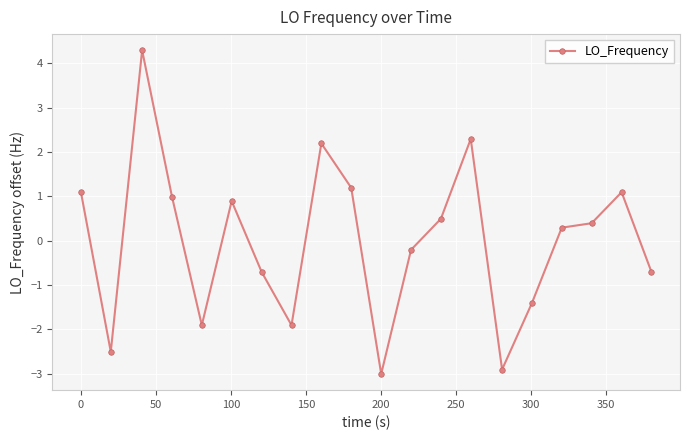

True or false: there are more than 1 points higher than both neighbors.

True